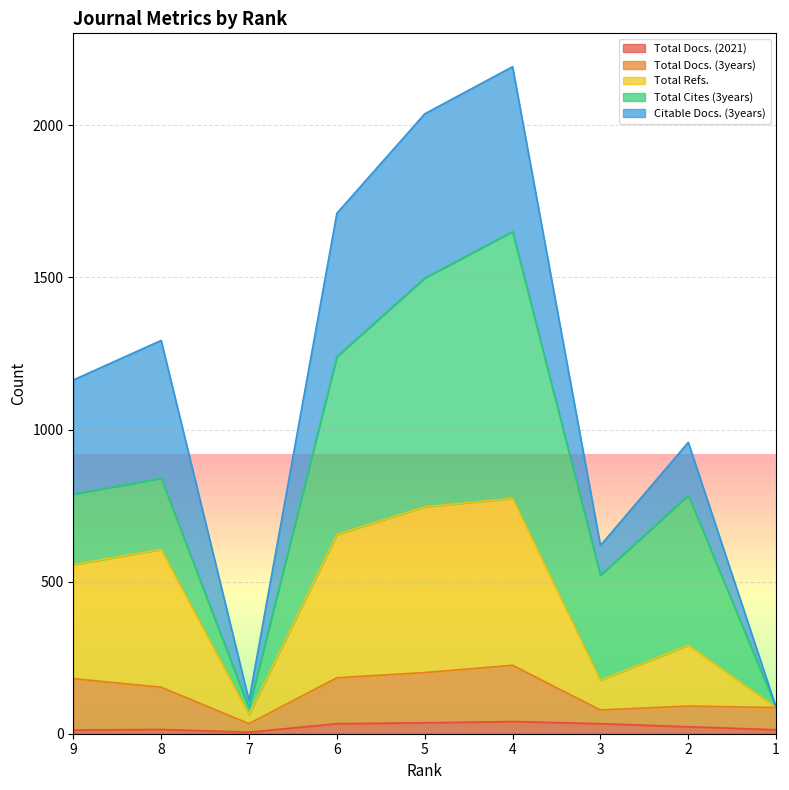

True or false: Total Docs. (2021) and Total Refs. intersect in this chart.

False